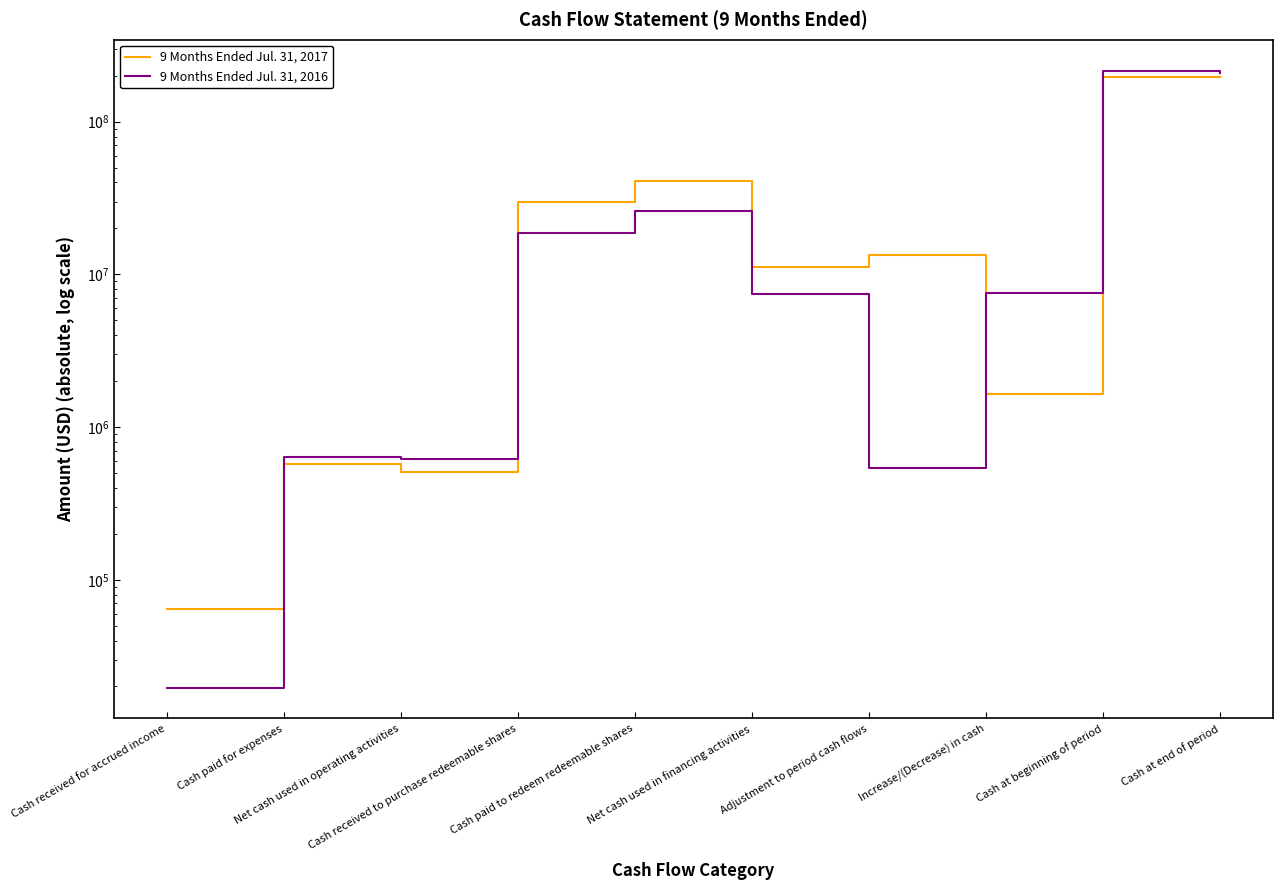

What position from the left is Cash paid to redeem redeemable shares?

5